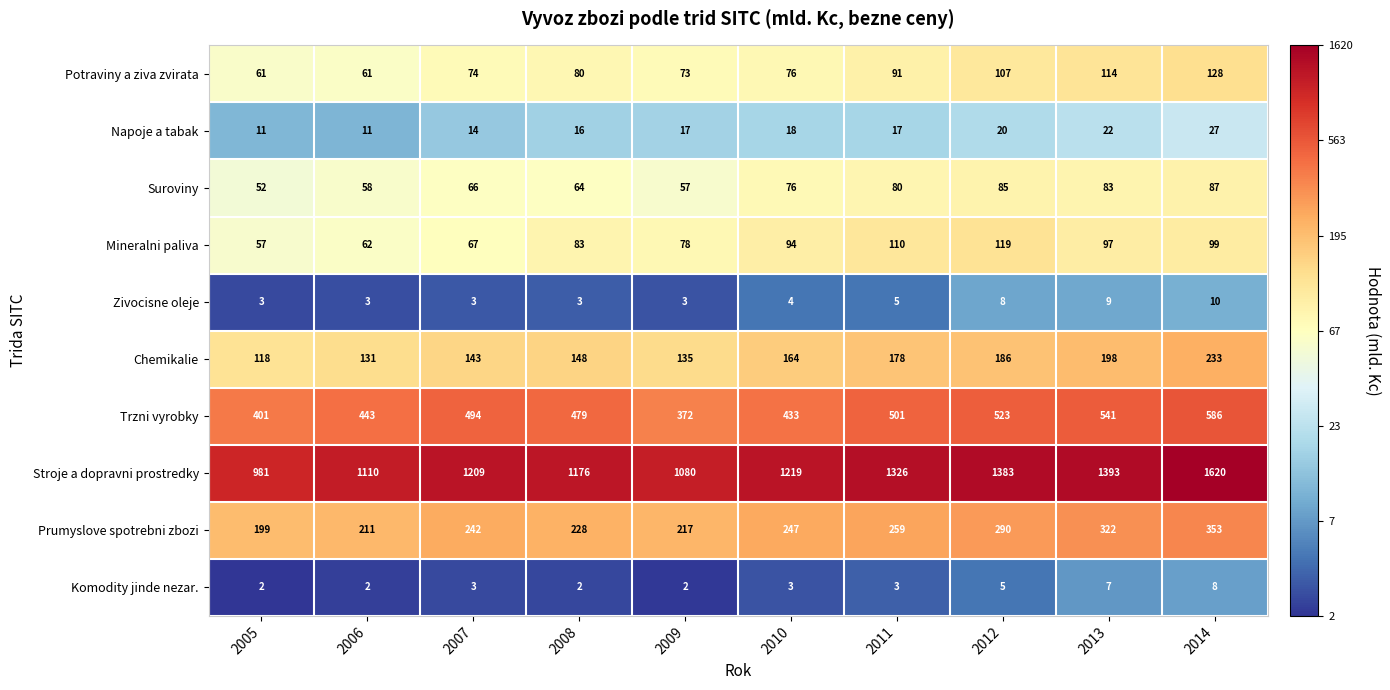

At how many categories does at least one series exceed 3?

10